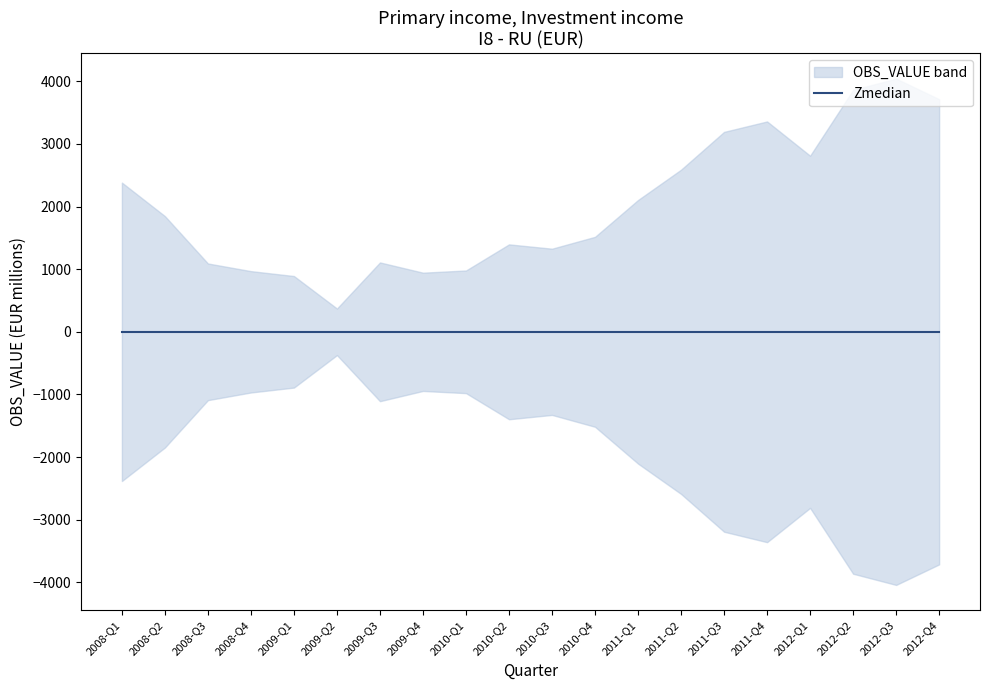

What is the label of the 6th point from the left?

2009-Q2